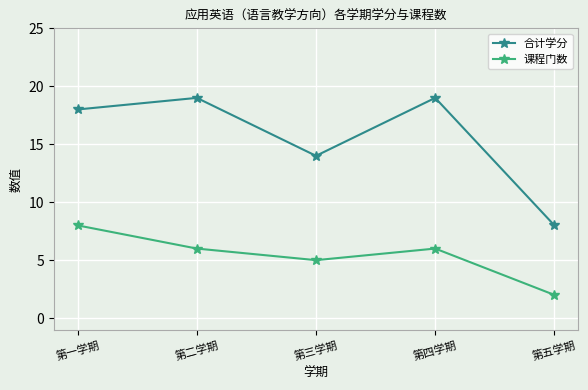

What is the sum of all 合计学分 values?

78